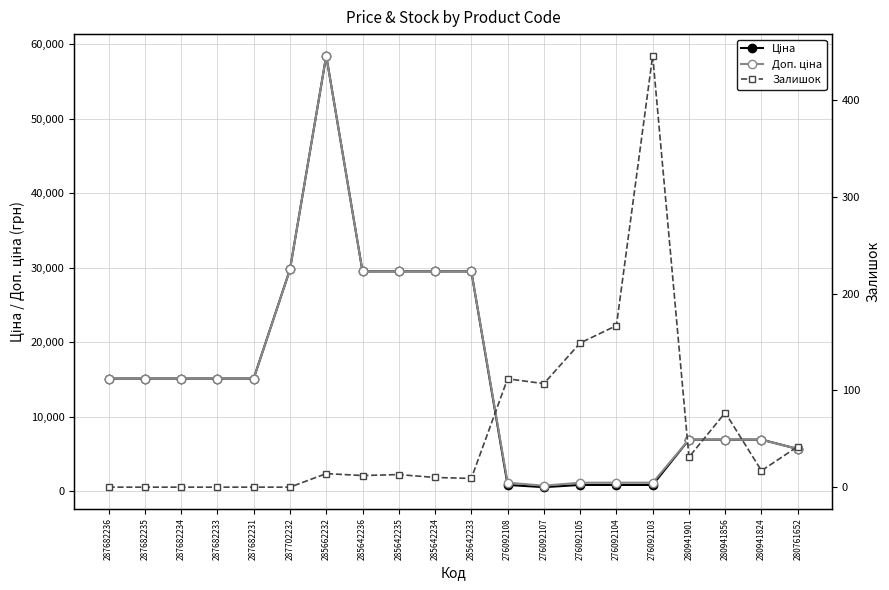

How many values in the Доп. ціна series are below 15120?

9